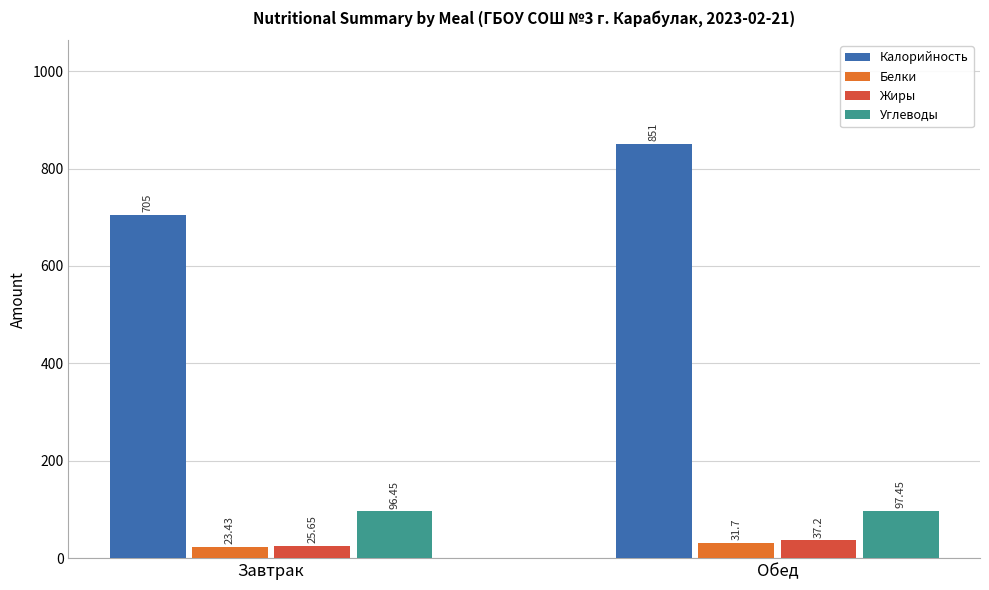

Is the value of Белки at Завтрак greater than the value of Углеводы at Обед?

No